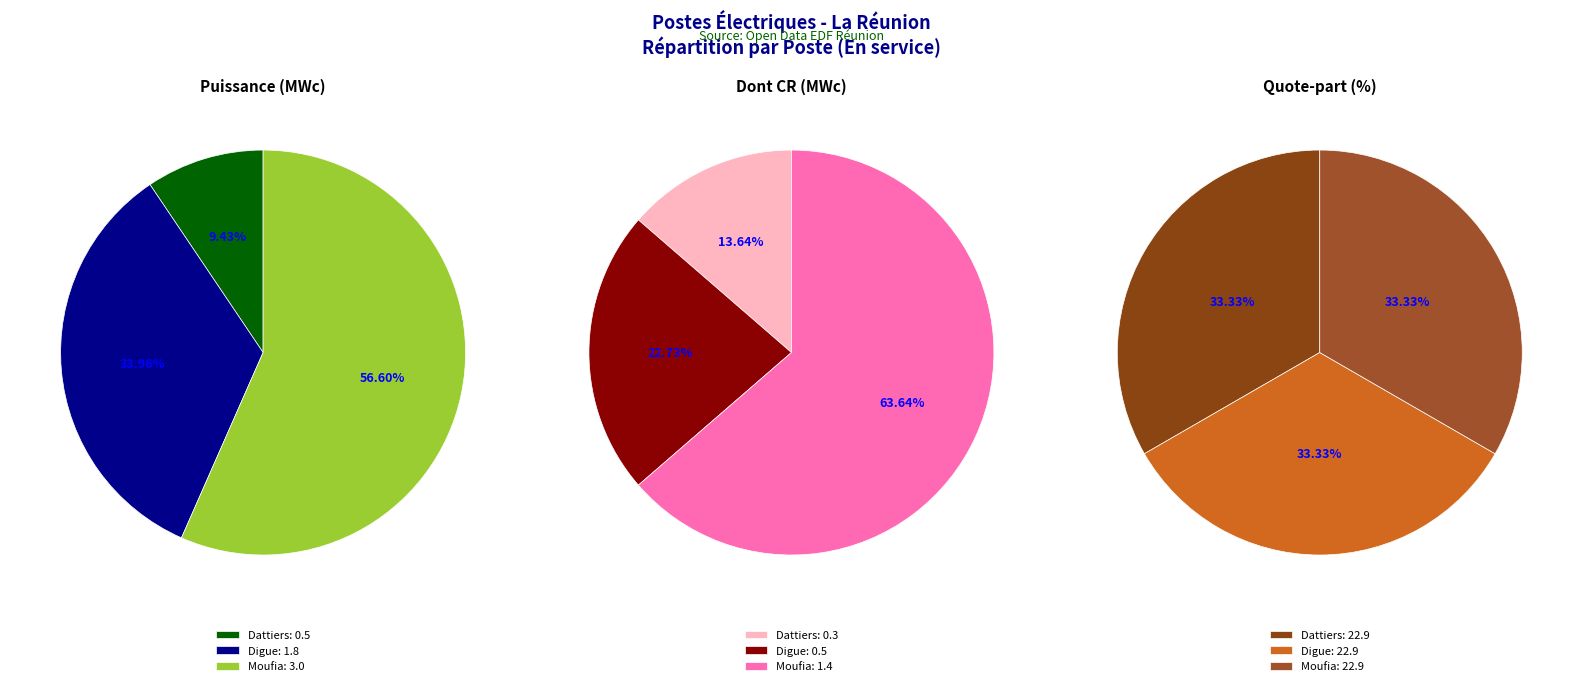

Which slice is the smallest?

Dattiers